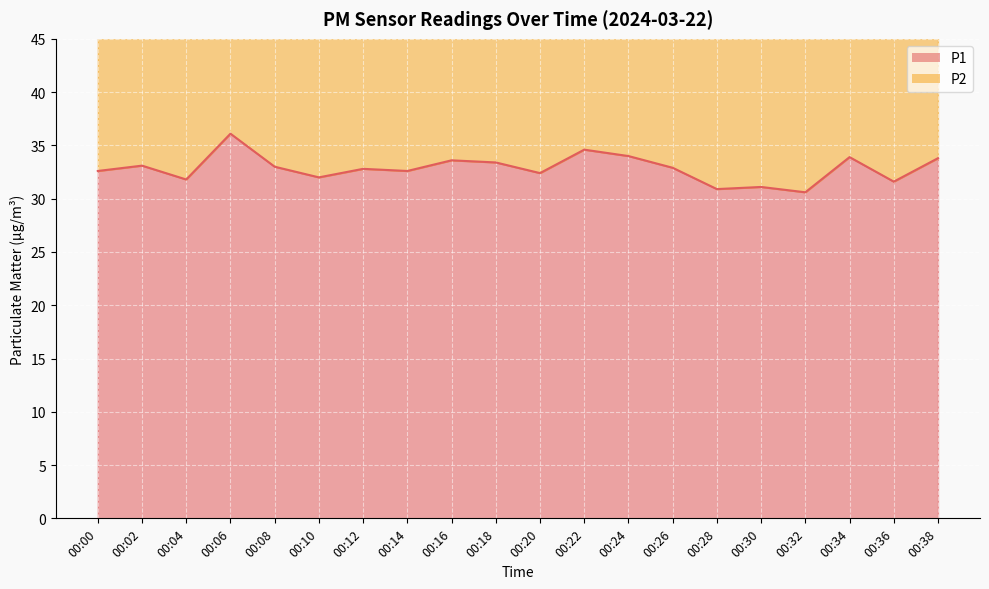

What is the minimum value shown in the chart?

30.6